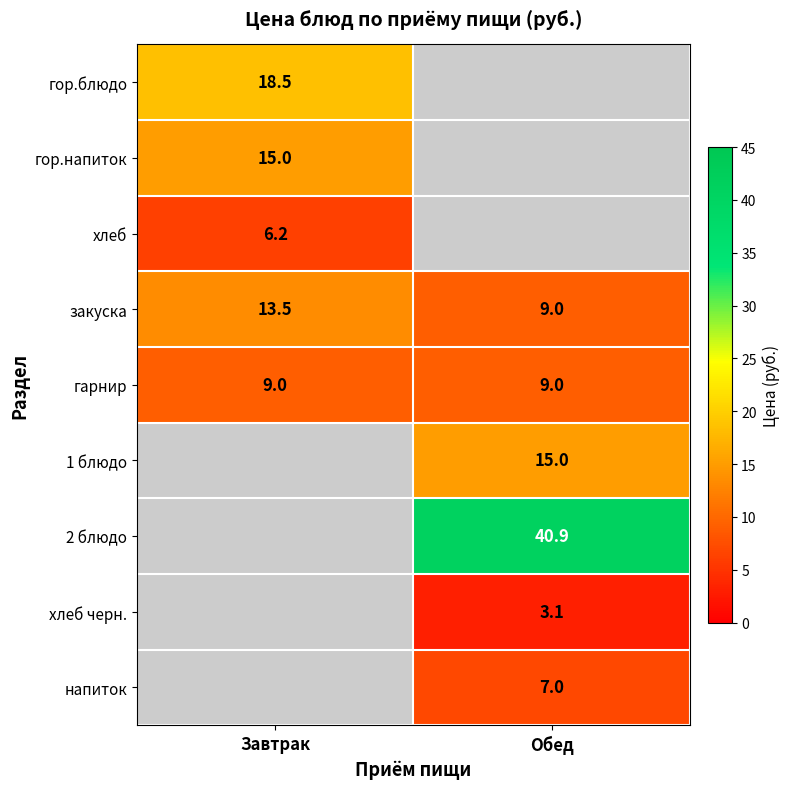

The гор.блюдо series shows 9.0 at Завтрак. True or false?

False